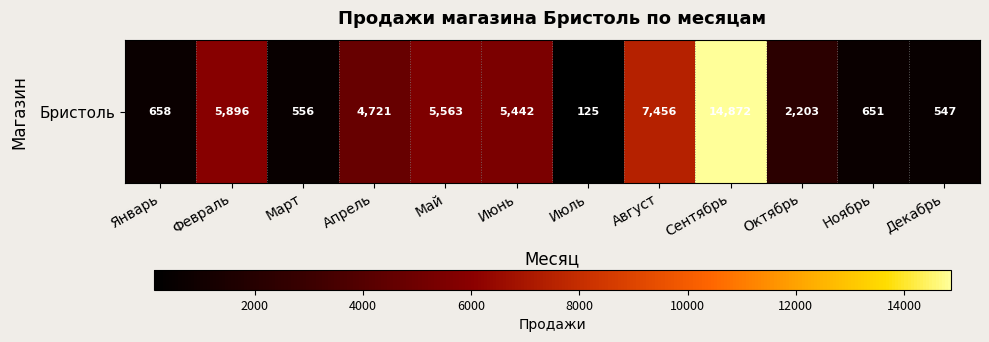

What is the change in value from Сентябрь to Декабрь?

-14325